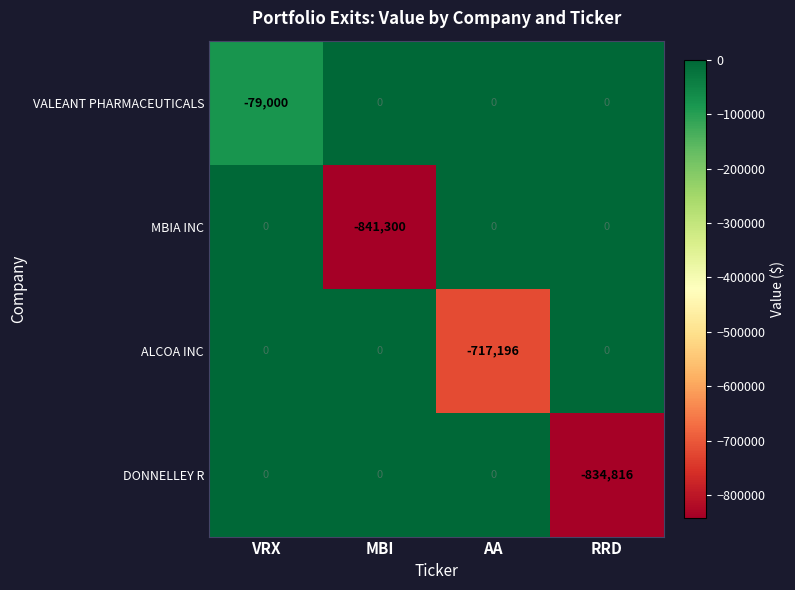

At which category does the chart reach its minimum across all series?

MBI